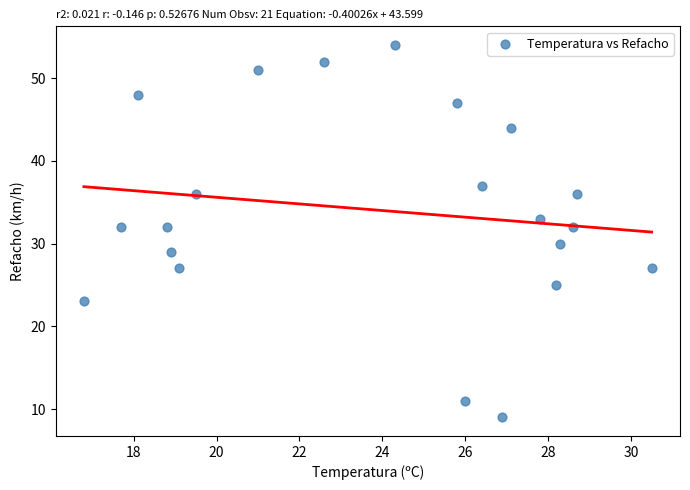

What is the range of Y values (max minus min)?

45